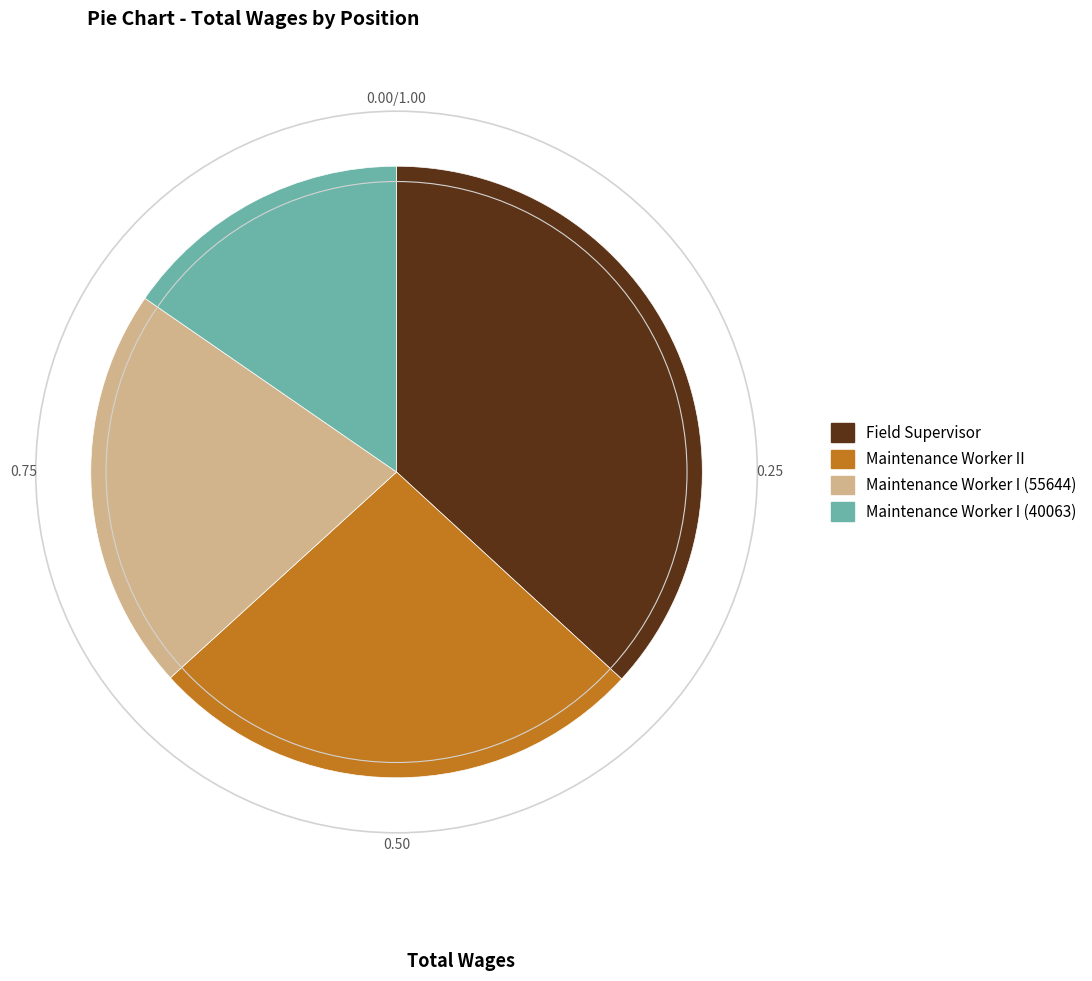

Which category has the biggest portion of the pie?

Field Supervisor